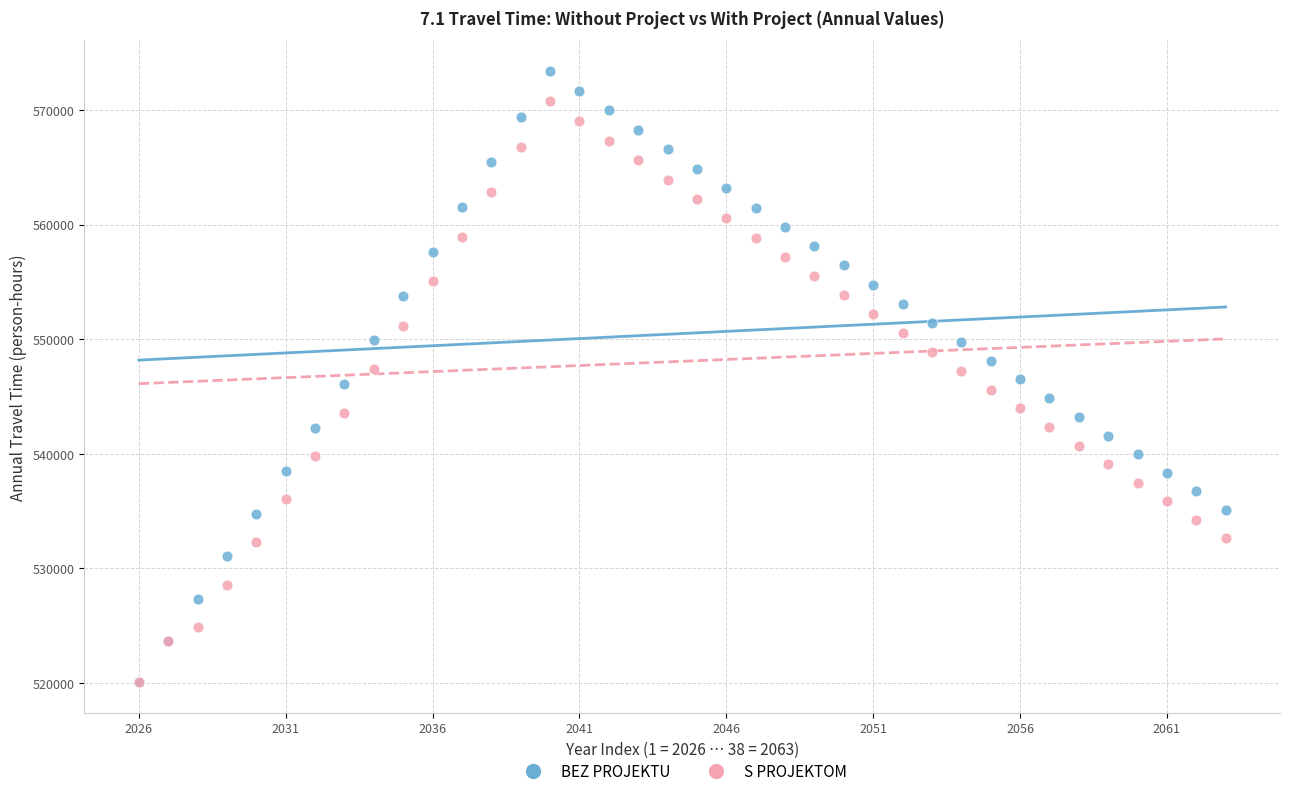

What are all the series names shown in the legend?

BEZ PROJEKTU, S PROJEKTOM